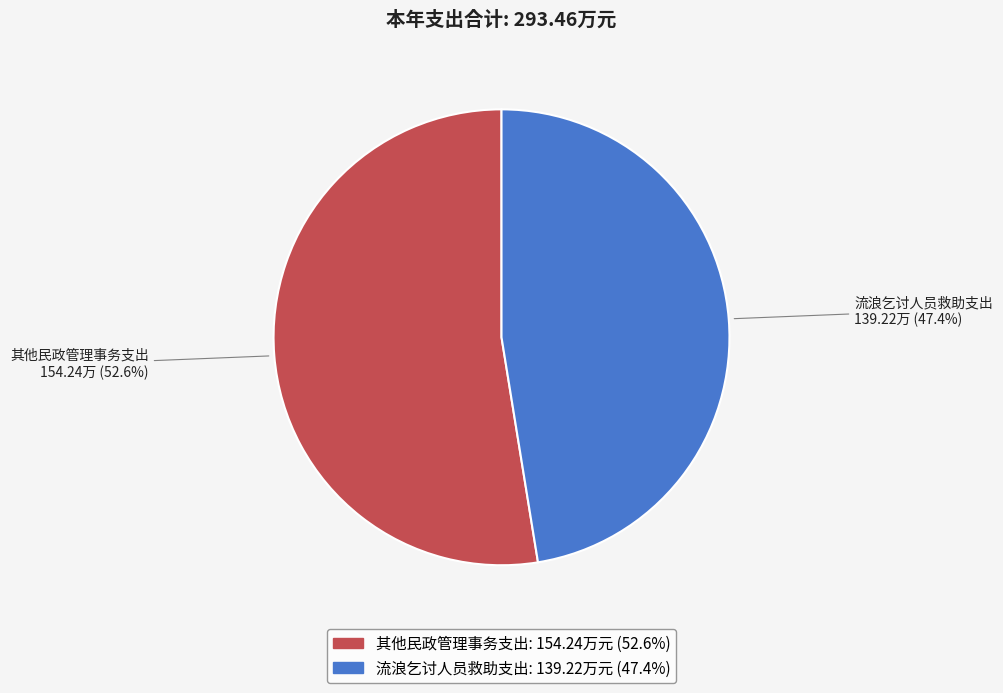

Which category has the smallest portion of the pie?

流浪乞讨人员救助支出